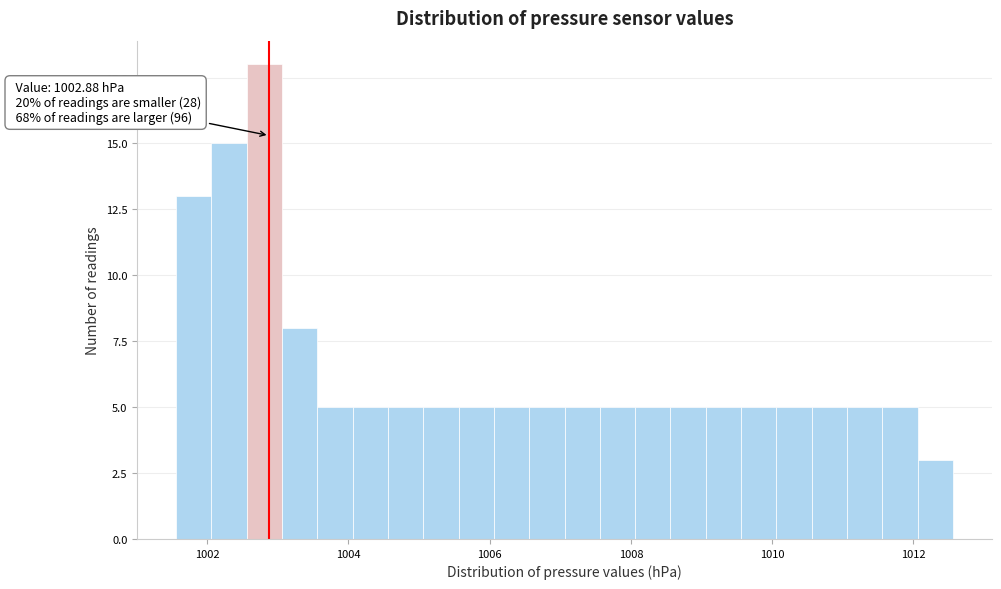

Read against the x-axis, roughly where is the centre of the tallest bar?

1002.8